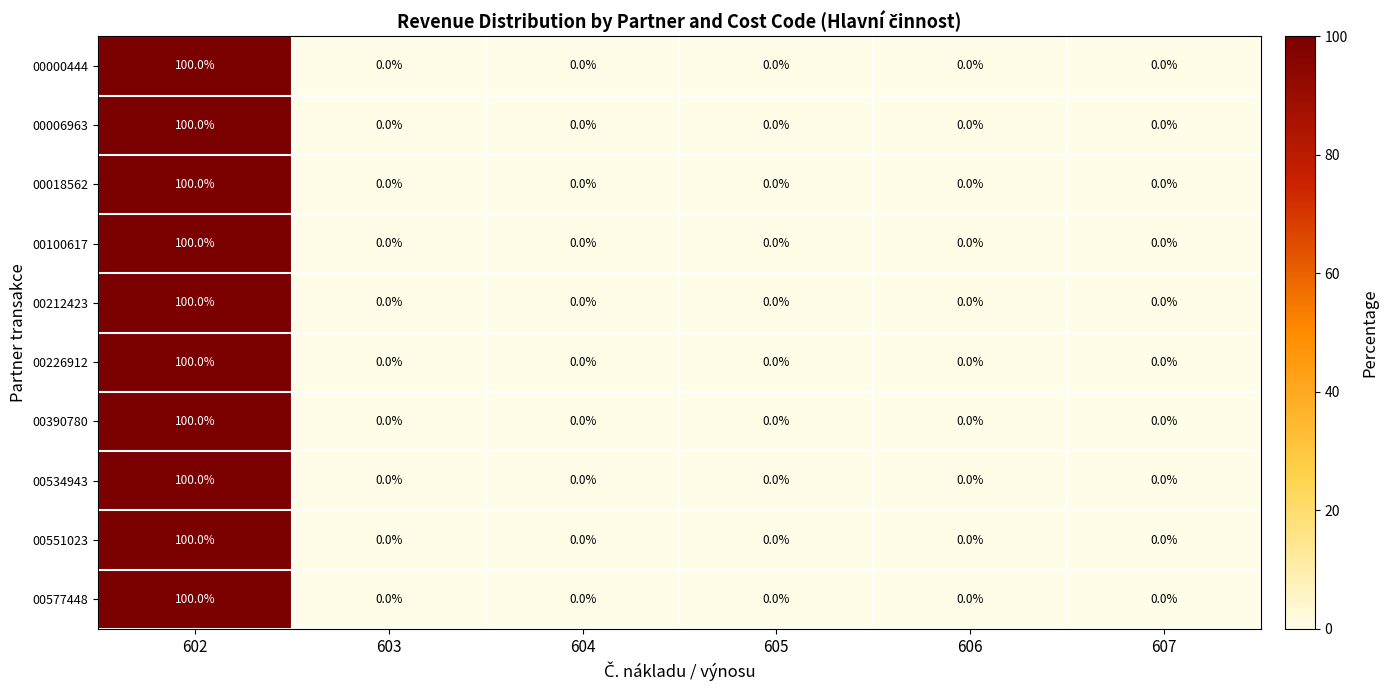

The 00100617 series shows 0 at 607. True or false?

True